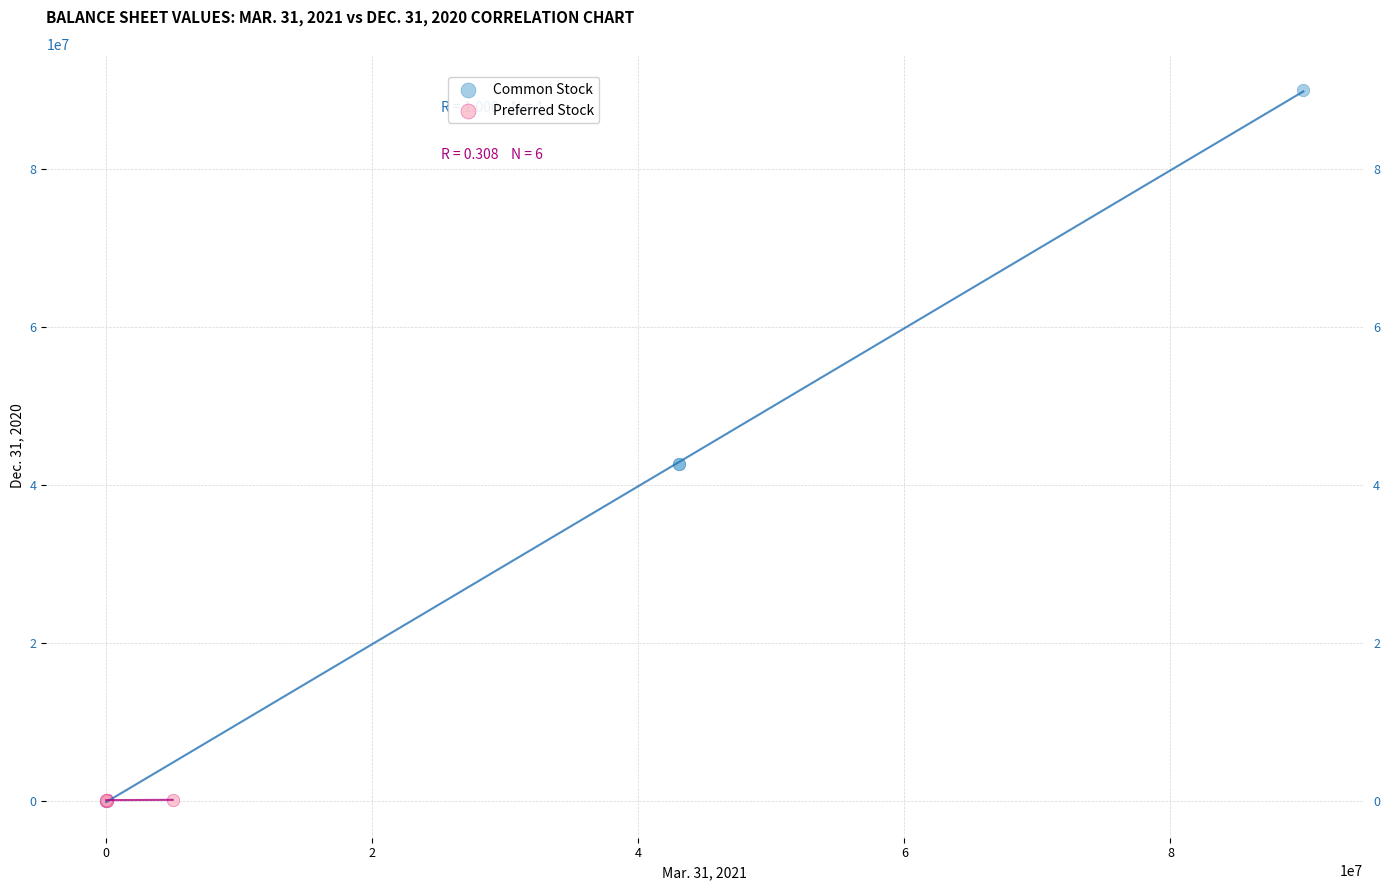

Which series has the widest spread of Y values?

Common Stock